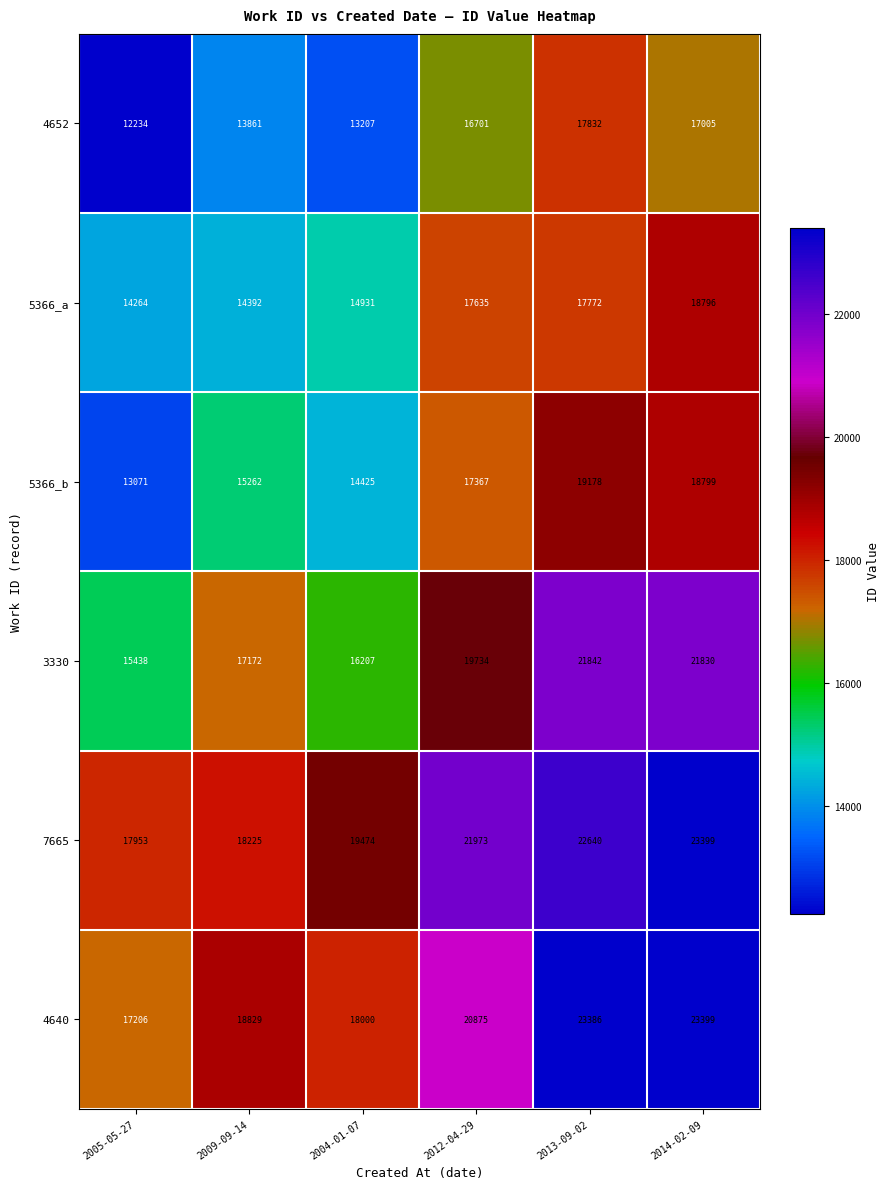

What value does the 4640 series have at 2014-02-09, to the nearest 100?

23400